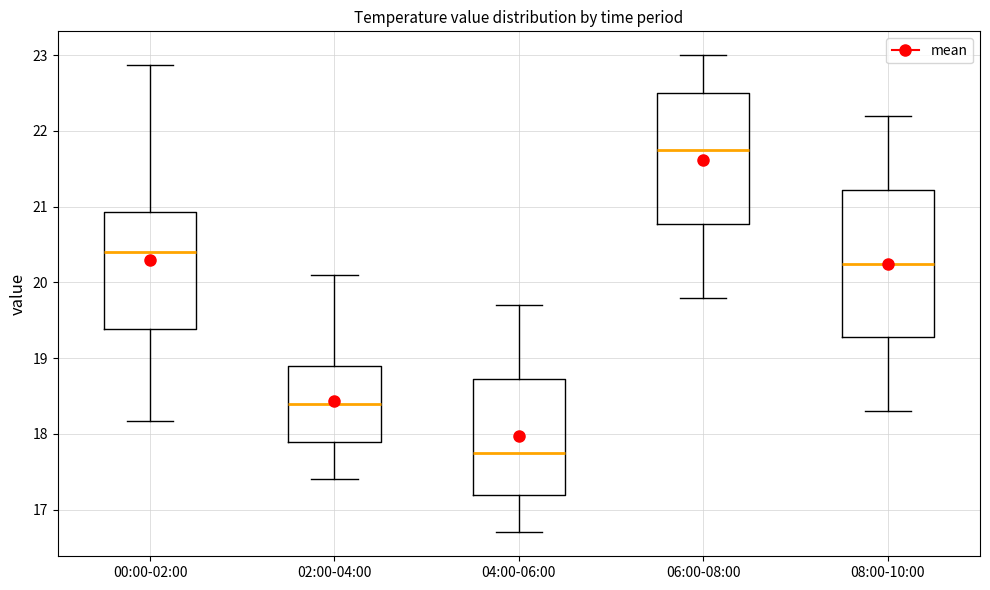

Reading left to right, transcribe this box plot: for each box, give where its median line is, the range the box spans, and where its two whiskers end, as read against the y-axis. The values are not printed on the chart, so give them approximately, as read against the axis.

00:00-02:00: median 20.4, box 19.4 to 20.9, whiskers 18.2 to 22.9
02:00-04:00: median 18.4, box 17.9 to 18.9, whiskers 17.4 to 20.1
04:00-06:00: median 17.8, box 17.2 to 18.7, whiskers 16.7 to 19.7
06:00-08:00: median 21.8, box 20.8 to 22.5, whiskers 19.8 to 23.0
08:00-10:00: median 20.3, box 19.3 to 21.2, whiskers 18.3 to 22.2